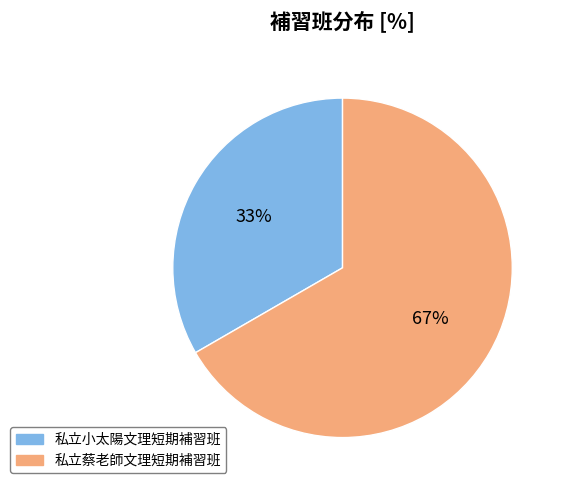

What percentage is the 私立小太陽文理短期補習班 slice, to the nearest percent?

33%